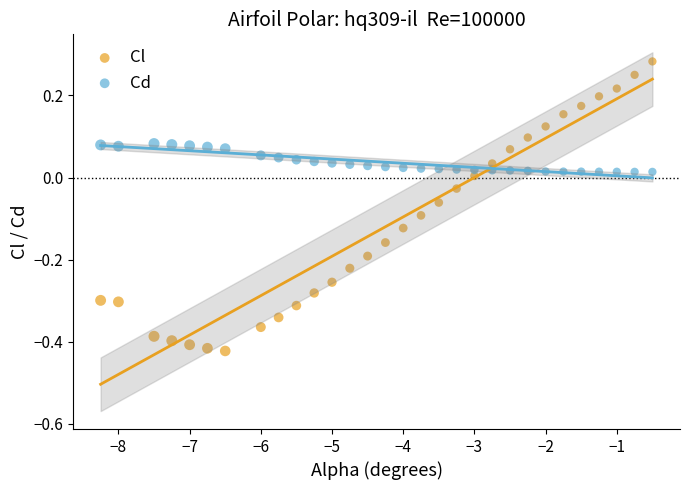

Across all data points, what is the range of X values (max minus min)?

7.8